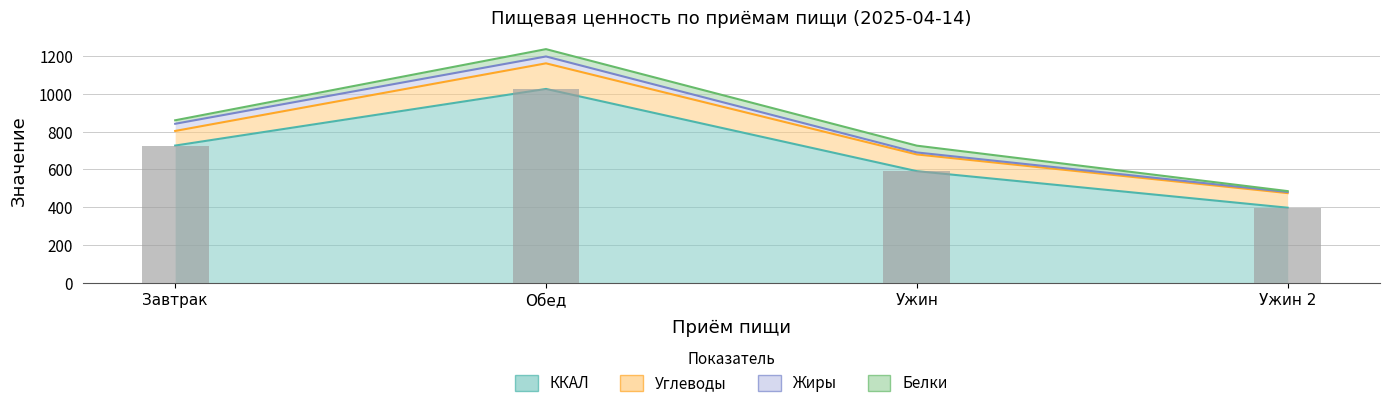

What is the label of the 3rd bar from the right?

Обед